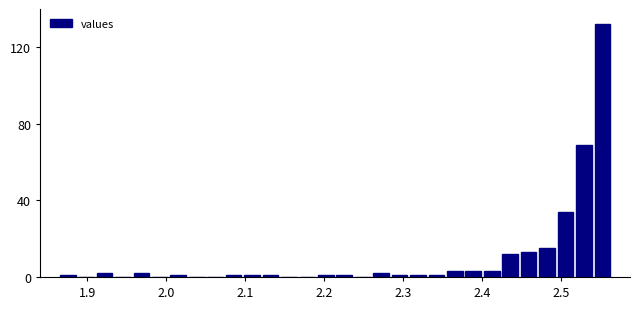

Around what value on the x-axis is the tallest bar? Give the approximate position of its centre, as read against the axis.

2.55